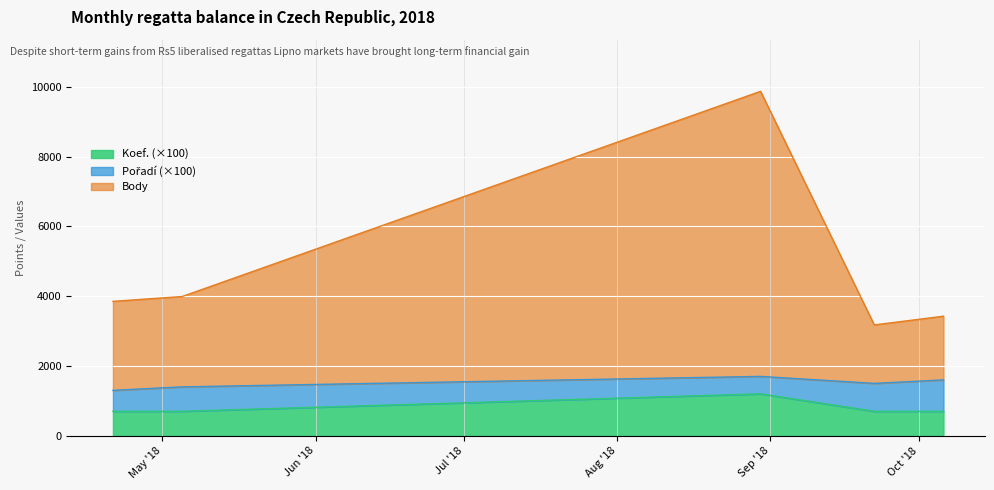

What is the minimum value for Koef. (×100)?

700